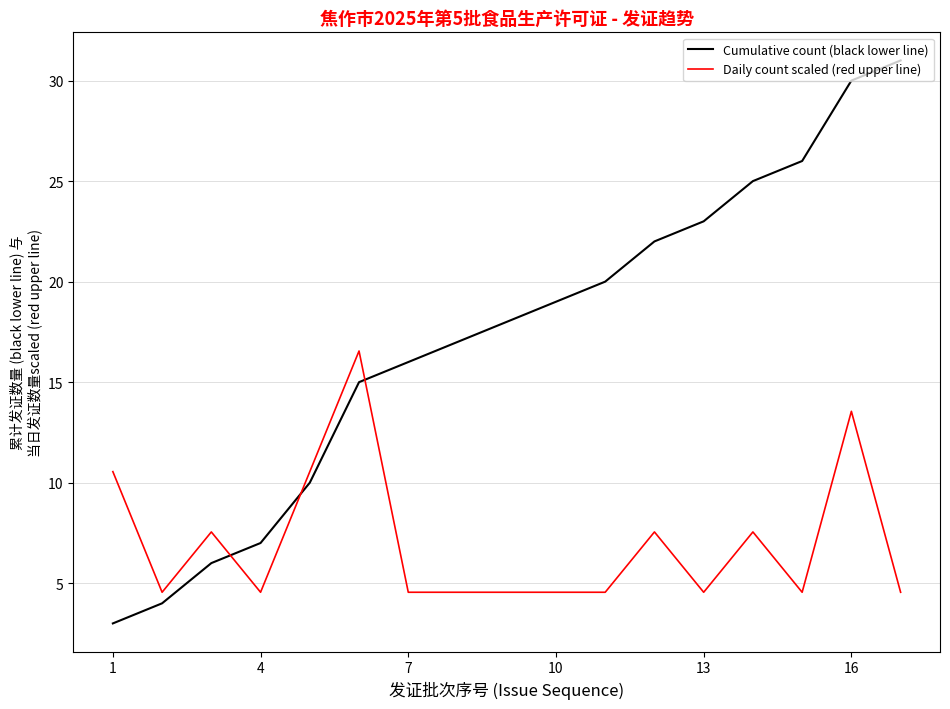

What is the minimum value shown in the chart?

3.0